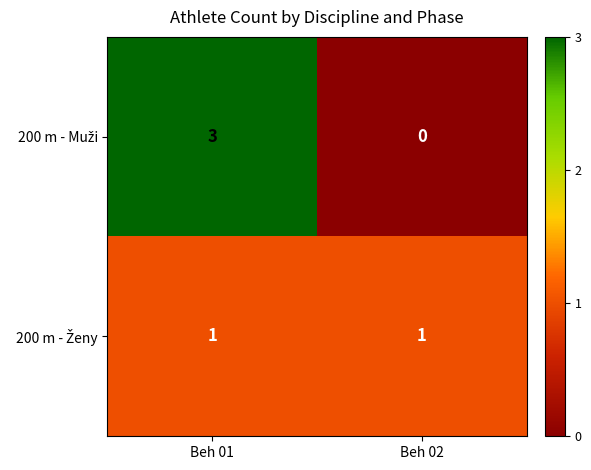

Which category has the lowest value across all series?

Beh 02